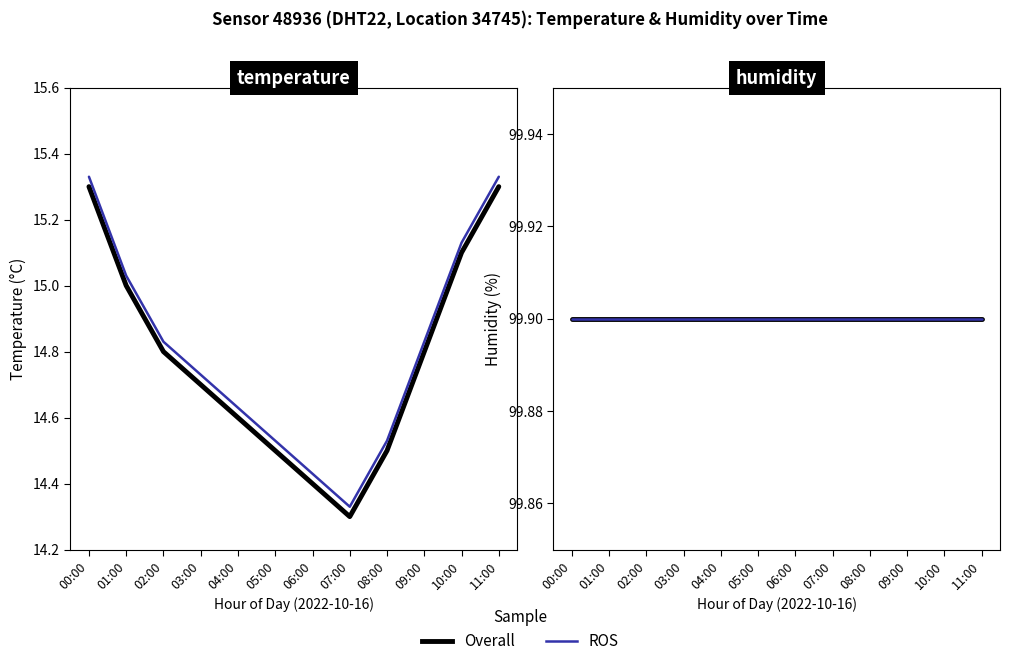

What is the average value?

14.8